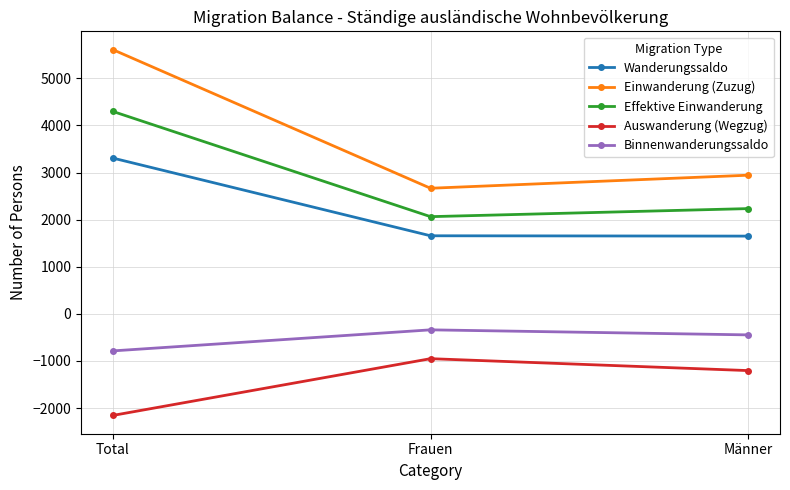

What are all the series names shown in the legend?

Wanderungssaldo, Einwanderung (Zuzug), Effektive Einwanderung, Auswanderung (Wegzug), Binnenwanderungssaldo